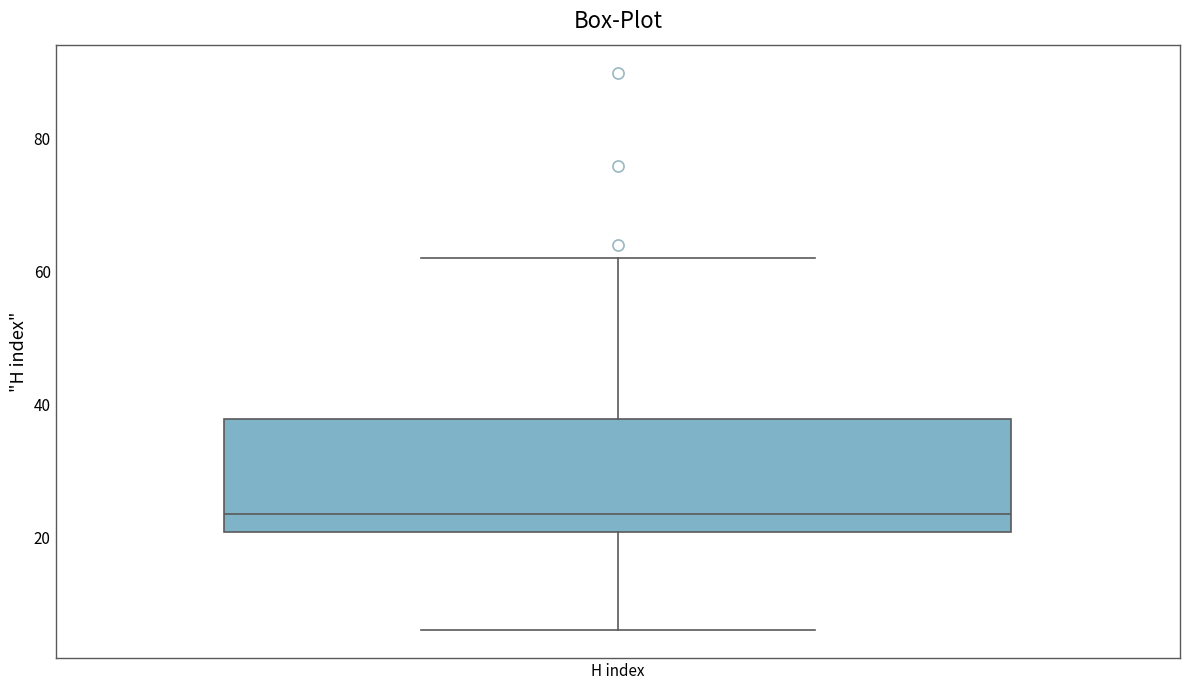

Read this box plot against the y-axis: the position of the median line, the range covered by the box, and the ends of both whiskers. The values are not printed on the chart, so give them approximately, as read against the axis.

median 24, box 20 to 38, whiskers 6 to 62